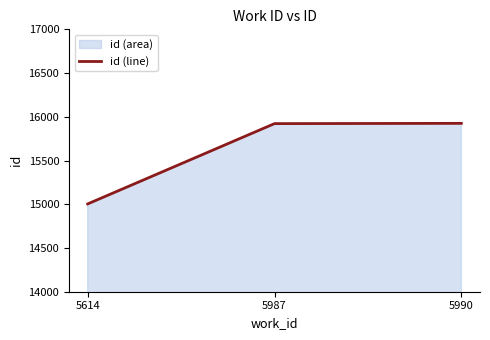

At which label does the data first exceed 15922?

5990